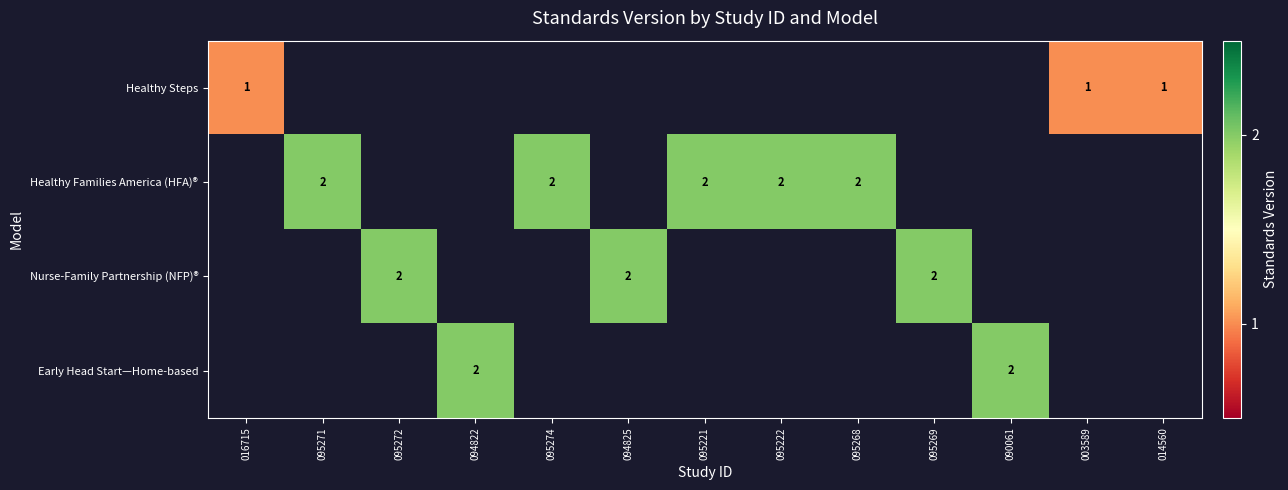

The value of Healthy Steps at 003589 is 1. True or false?

True